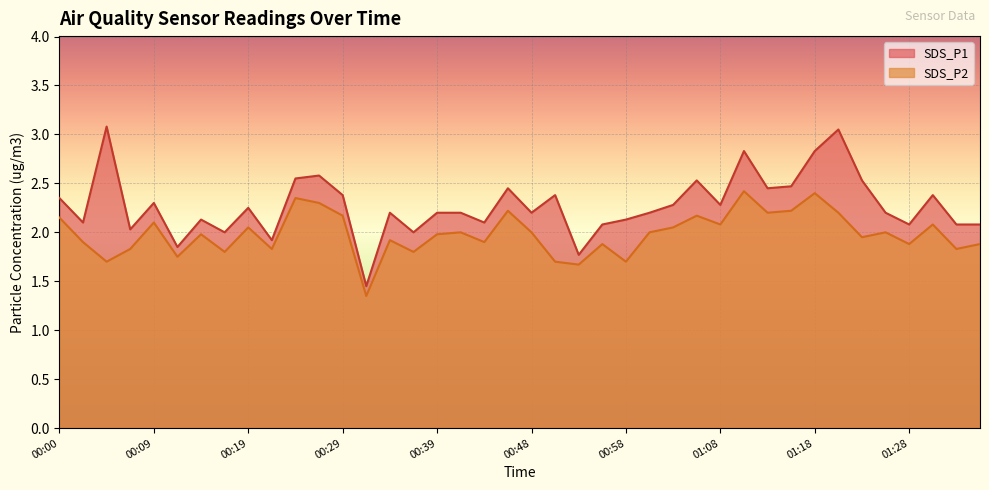

True or false: SDS_P1 and SDS_P2 cross at least once.

False